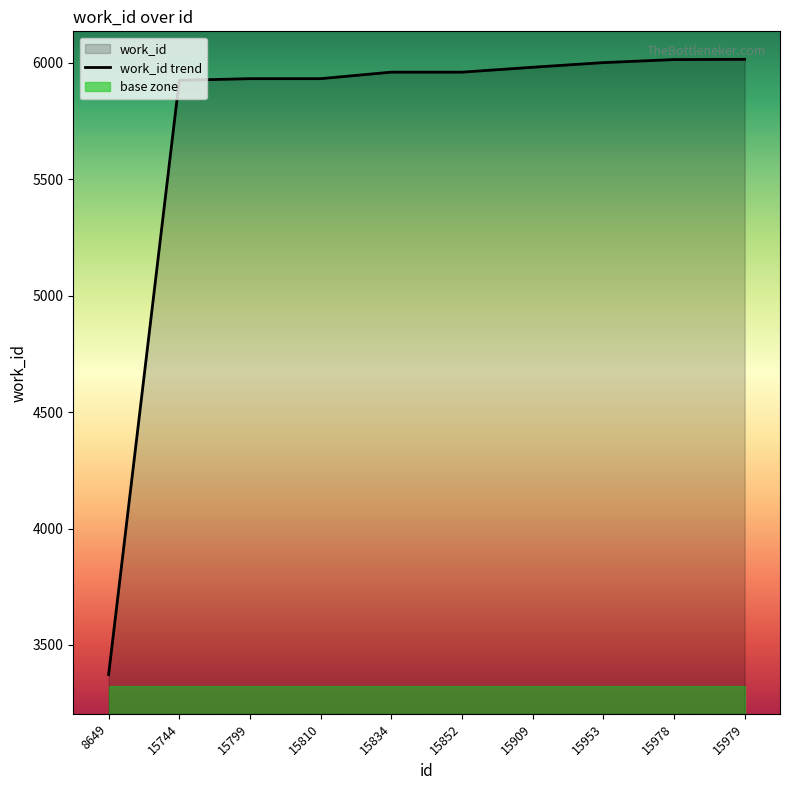

Where is the data nearest to the value 4694?

15744